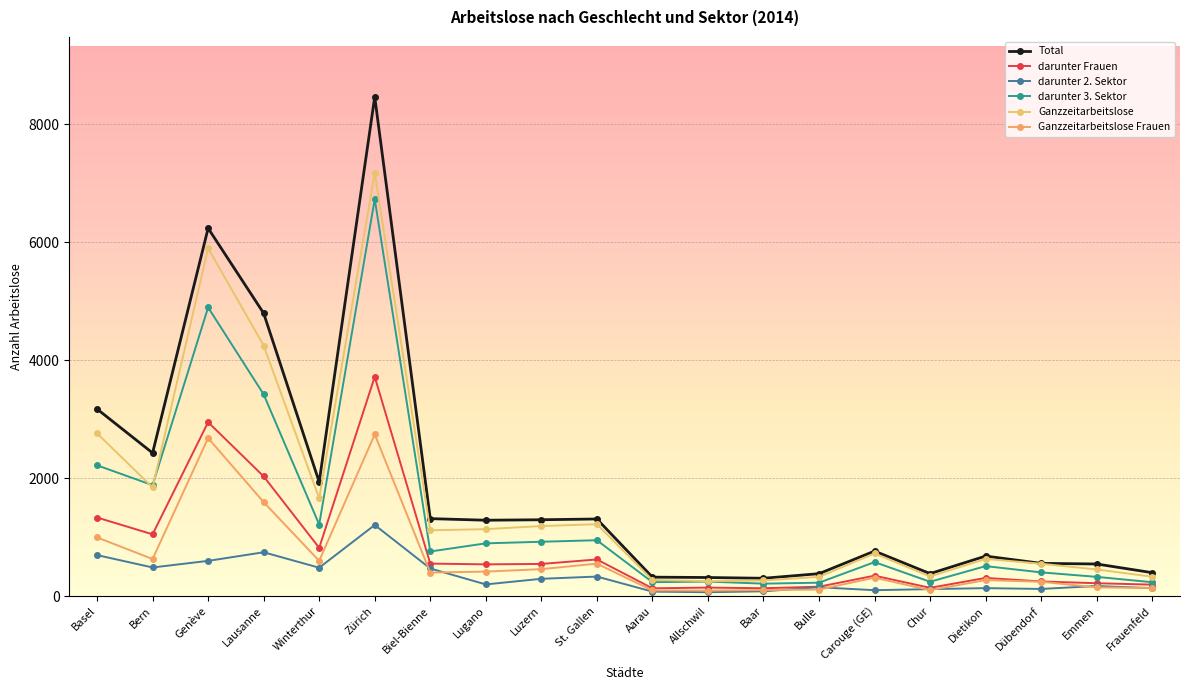

Reading left to right, what are all the values shown in this chart?

Total: Basel=3171	Bern=2426	Genève=6235	Lausanne=4794	Winterthur=1934	Zürich=8462	Biel-Bienne=1313	Lugano=1286	Luzern=1294	St. Gallen=1307	Aarau=321	Allschwil=315	Baar=302	Bulle=380	Carouge (GE)=763	Chur=381	Dietikon=678	Dübendorf=555	Emmen=544	Frauenfeld=397
darunter Frauen: Basel=1332	Bern=1047	Genève=2948	Lausanne=2029	Winterthur=818	Zürich=3718	Biel-Bienne=551	Lugano=538	Luzern=545	St. Gallen=621	Aarau=132	Allschwil=144	Baar=133	Bulle=159	Carouge (GE)=346	Chur=140	Dietikon=308	Dübendorf=248	Emmen=218	Frauenfeld=194
darunter 2. Sektor: Basel=695	Bern=485	Genève=597	Lausanne=743	Winterthur=481	Zürich=1205	Biel-Bienne=468	Lugano=198	Luzern=293	St. Gallen=331	Aarau=76	Allschwil=66	Baar=81	Bulle=150	Carouge (GE)=100	Chur=118	Dietikon=135	Dübendorf=121	Emmen=171	Frauenfeld=134
darunter 3. Sektor: Basel=2217	Bern=1880	Genève=4893	Lausanne=3419	Winterthur=1213	Zürich=6729	Biel-Bienne=756	Lugano=894	Luzern=921	St. Gallen=947	Aarau=236	Allschwil=246	Baar=211	Bulle=227	Carouge (GE)=576	Chur=243	Dietikon=508	Dübendorf=402	Emmen=326	Frauenfeld=235
Ganzzeitarbeitslose: Basel=2758	Bern=1842	Genève=5896	Lausanne=4246	Winterthur=1657	Zürich=7178	Biel-Bienne=1115	Lugano=1135	Luzern=1187	St. Gallen=1219	Aarau=273	Allschwil=253	Baar=265	Bulle=326	Carouge (GE)=722	Chur=333	Dietikon=630	Dübendorf=549	Emmen=451	Frauenfeld=329
Ganzzeitarbeitslose Frauen: Basel=995	Bern=628	Genève=2678	Lausanne=1593	Winterthur=597	Zürich=2741	Biel-Bienne=399	Lugano=415	Luzern=457	St. Gallen=550	Aarau=96	Allschwil=93	Baar=102	Bulle=111	Carouge (GE)=312	Chur=101	Dietikon=271	Dübendorf=243	Emmen=147	Frauenfeld=138